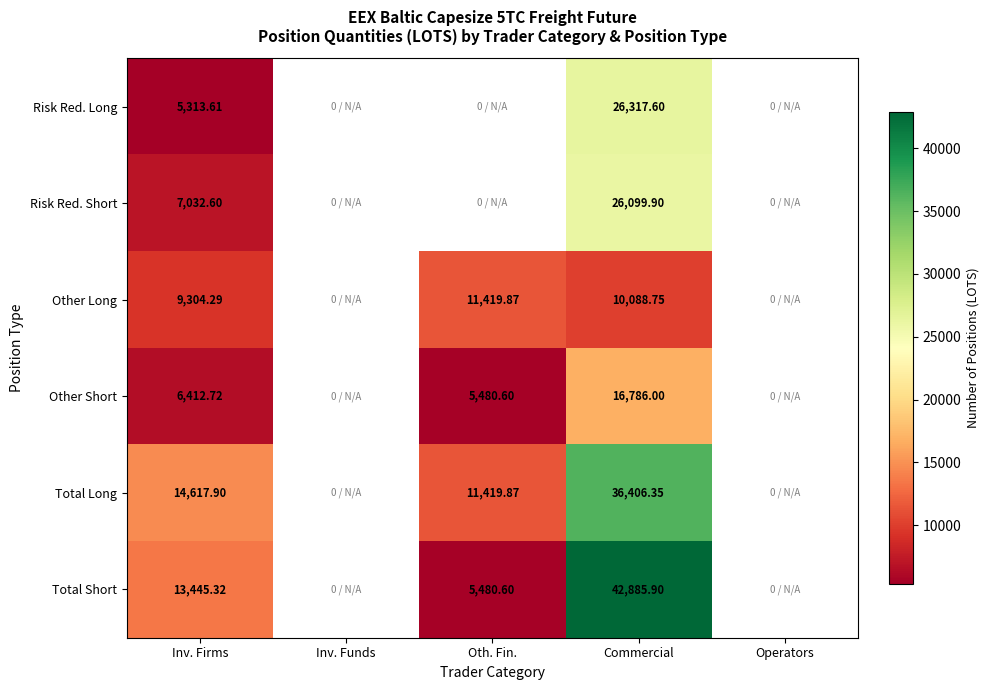

How many data points does each series have?

5